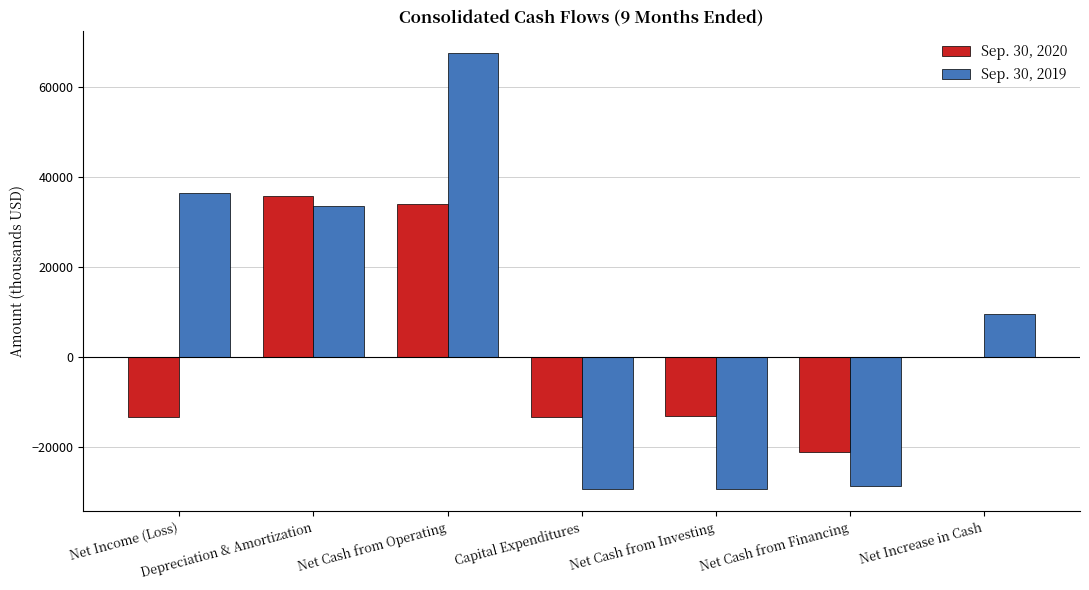

Where does the Sep. 30, 2020 series first go above -13087?

Depreciation & Amortization